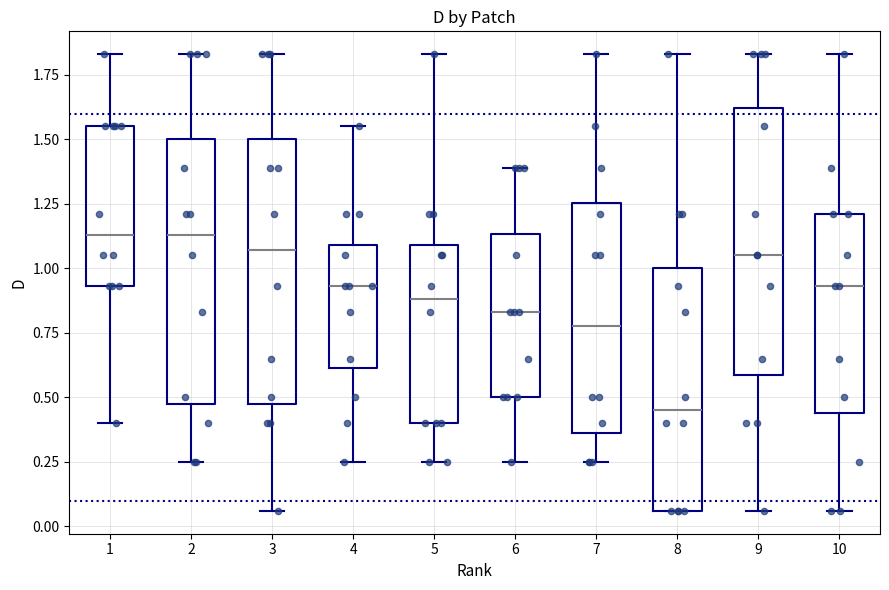

Which box's median line is the lowest?

8